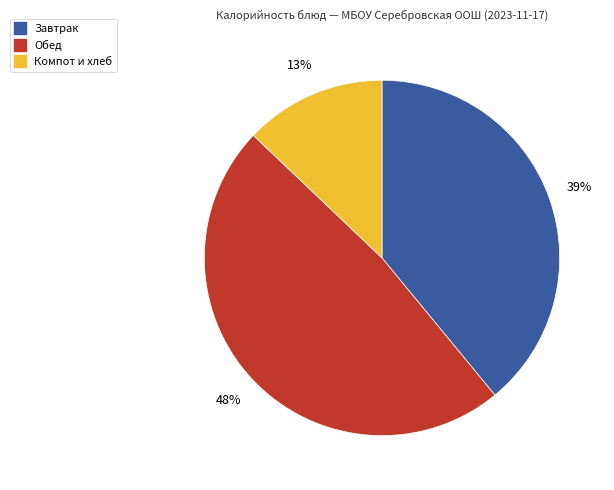

Is there a majority slice in this chart?

No